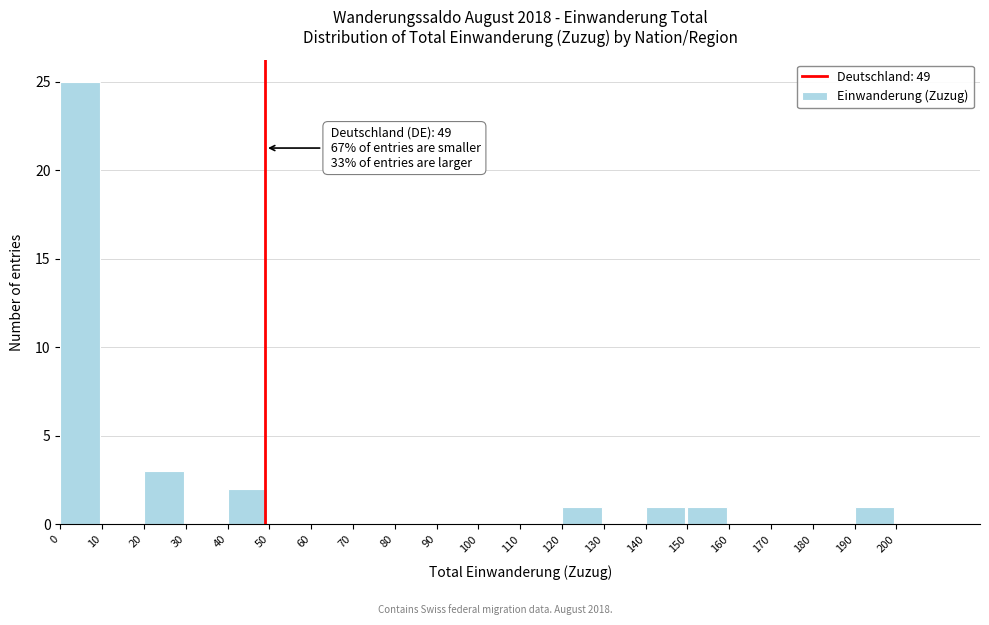

Over which range of the x-axis is the bar tallest?

0 to 10